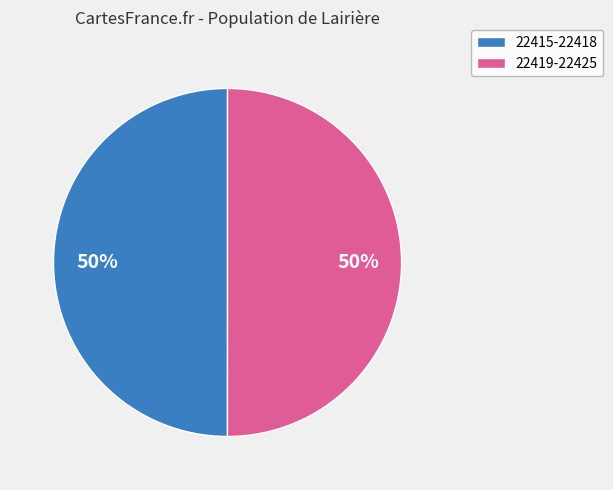

To the nearest percent, what is the average slice percentage?

50%